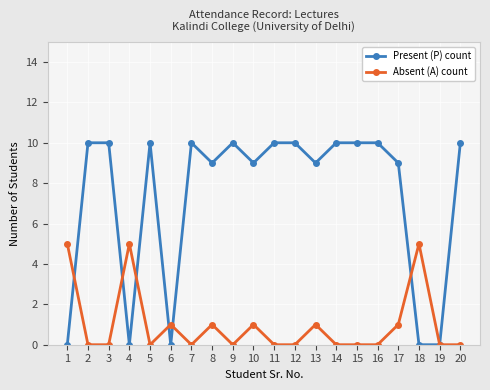

Between 4 and 20, which series saw the biggest shift?

Present (P) count